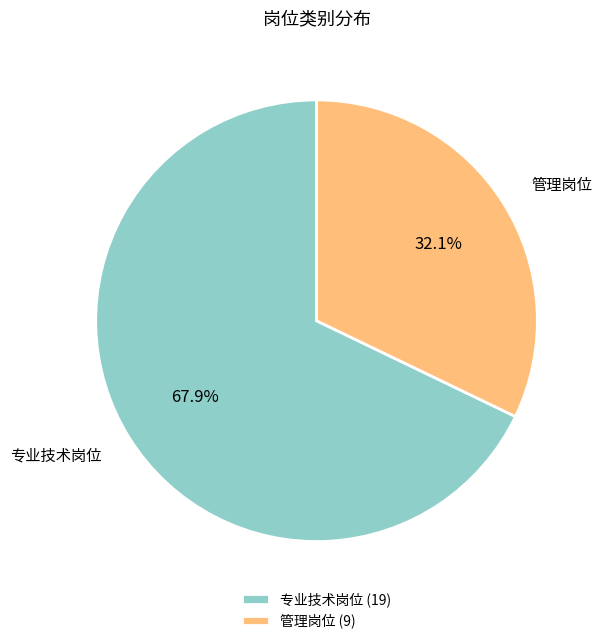

What is the smallest slice in the pie chart?

管理岗位